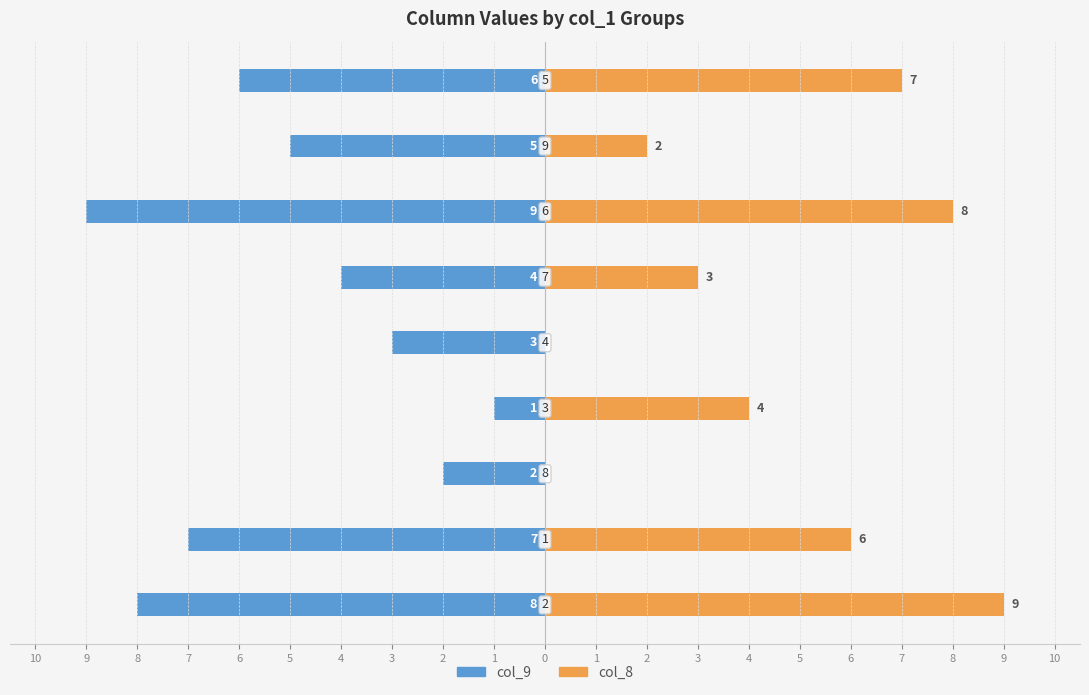

What are all the series names shown in the legend?

col_9, col_8